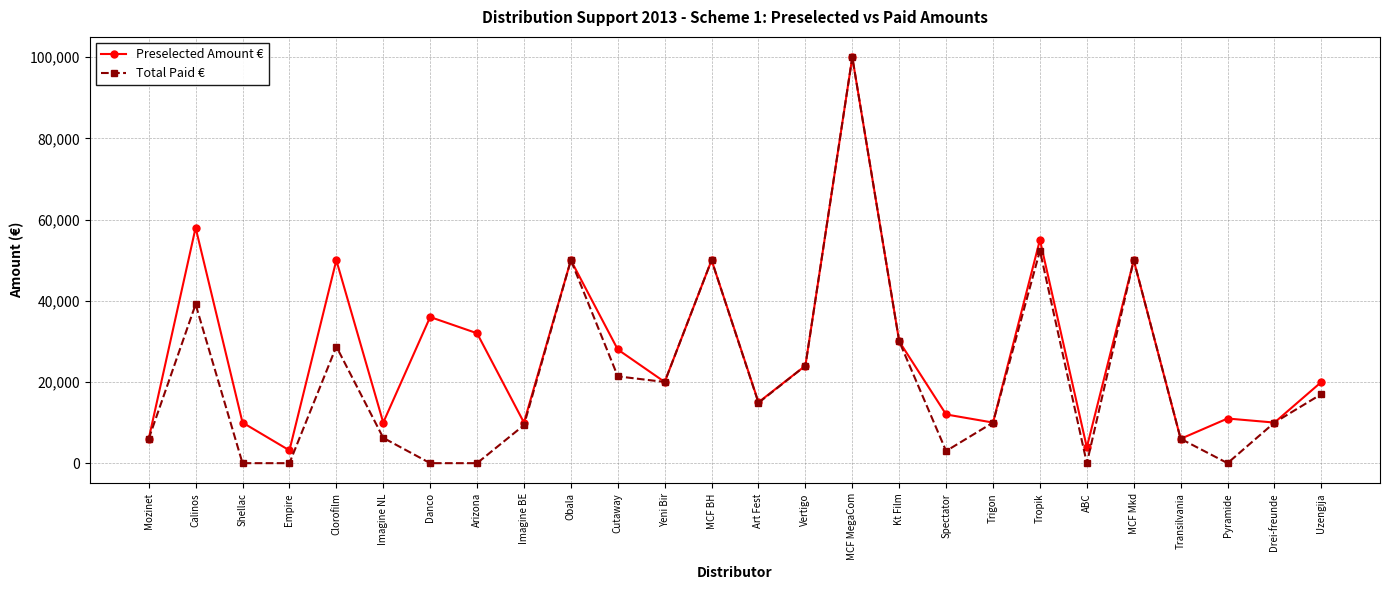

Between Imagine NL and Kt Film, which series saw the biggest shift?

Total Paid €